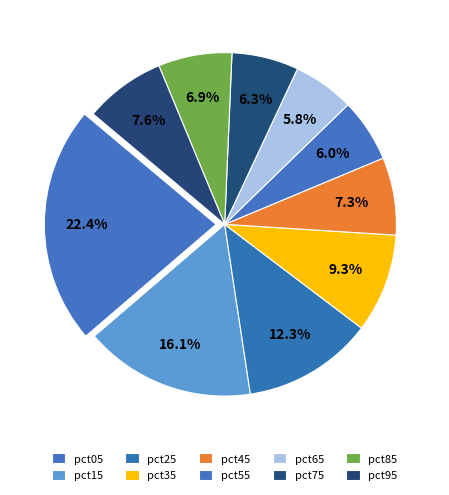

The pct25 slice represents 4% of the pie. True or false?

False